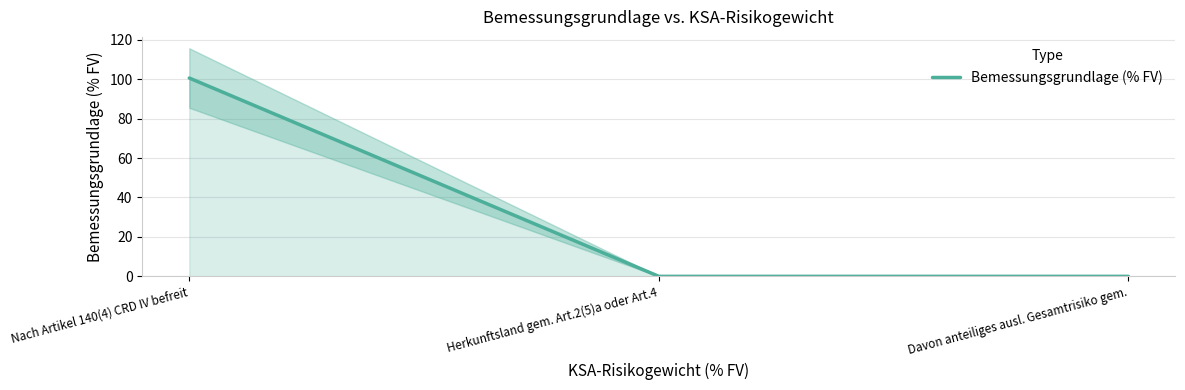

What is the average value?

33.5